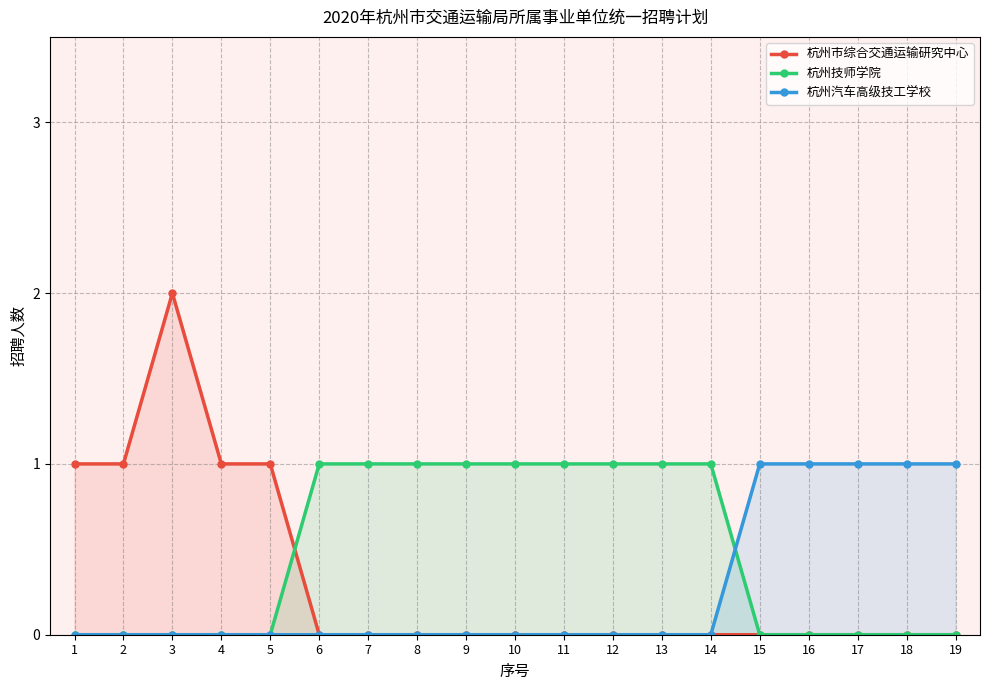

What is the difference between the second highest and minimum values in the 杭州汽车高级技工学校 series?

1